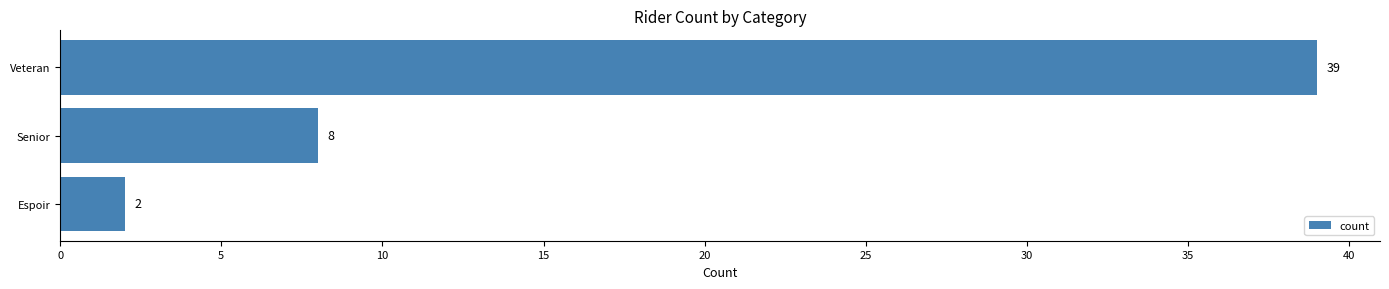

What is the change in value from Espoir to Senior?

+6